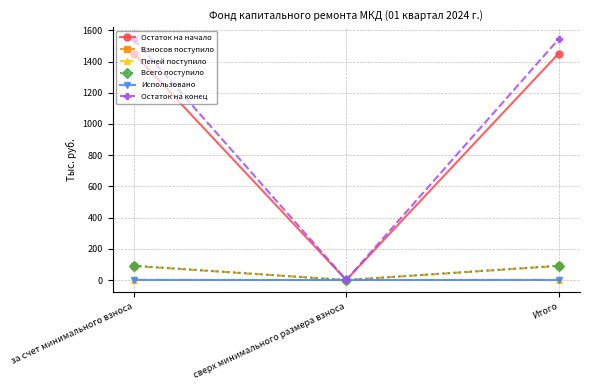

Is the value of Всего поступило at Итого greater than the value of Пеней поступило at сверх минимального размера взноса?

Yes